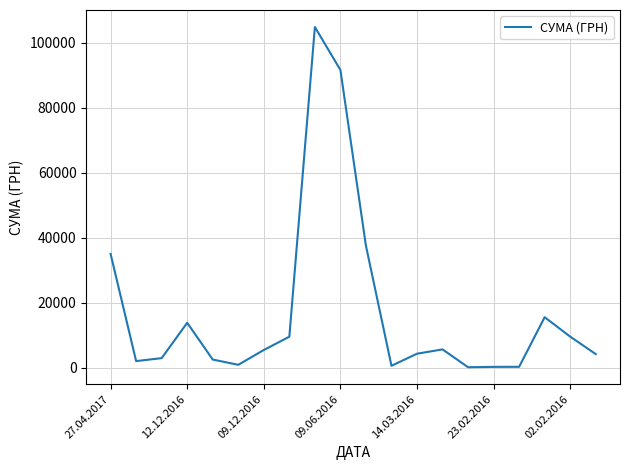

What is the difference between the maximum and minimum values?

104803.0